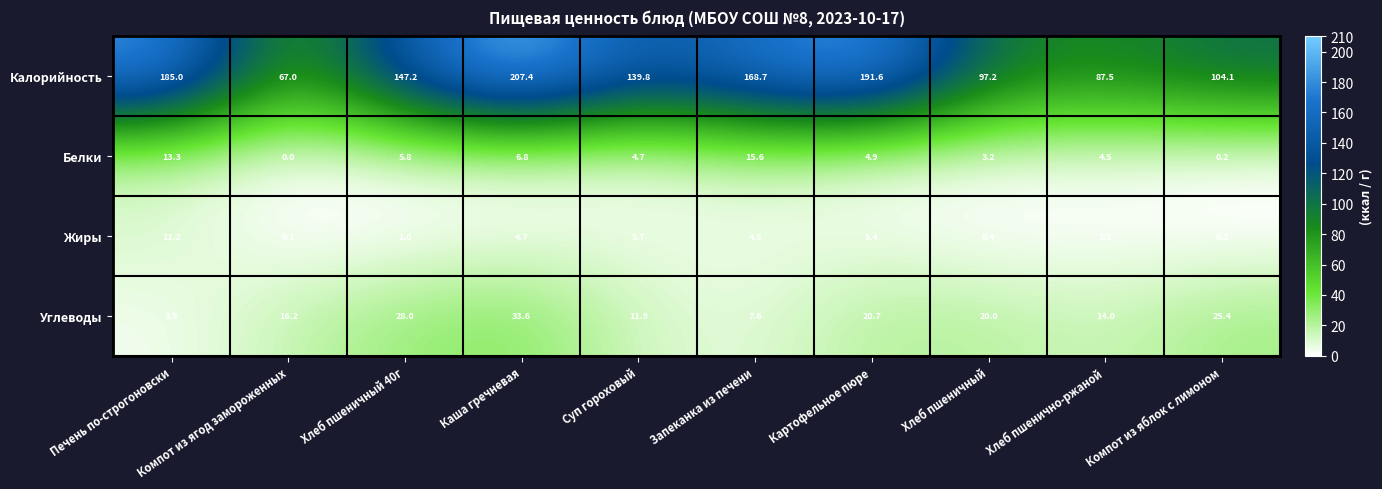

What is the spread (max minus min) of values at Компот из яблок с лимоном?

103.9